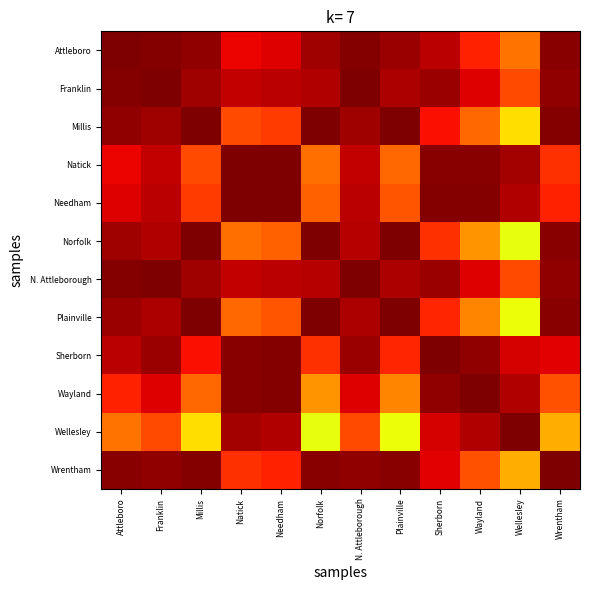

List the series in order of their peak value, lowest first.

Attleboro, Wrentham, Wayland, Norfolk, Plainville, Sherborn, Wellesley, Franklin, Millis, Natick, Needham, N. Attleborough